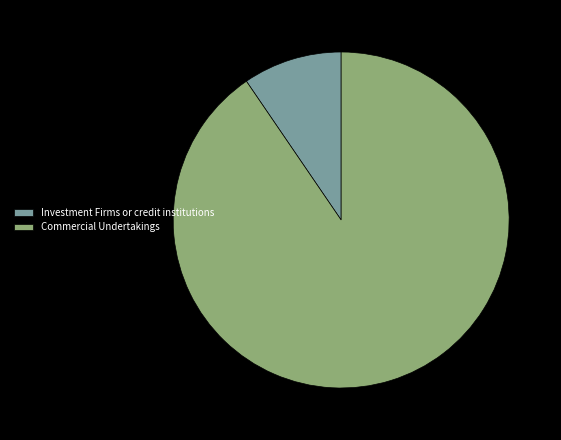

Is the sum of Commercial Undertakings and Investment Firms or credit institutions greater than half?

Yes